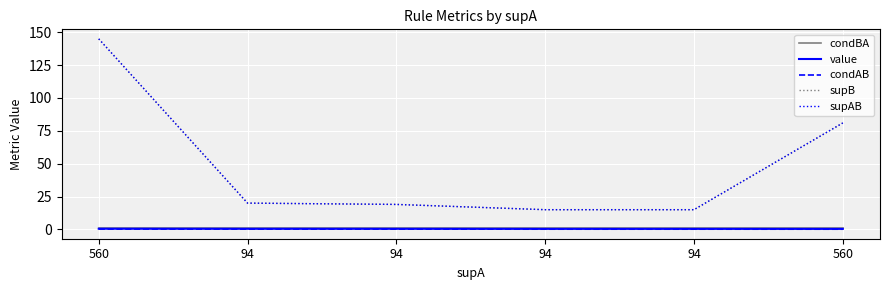

Does the chart have visible grid lines?

Yes